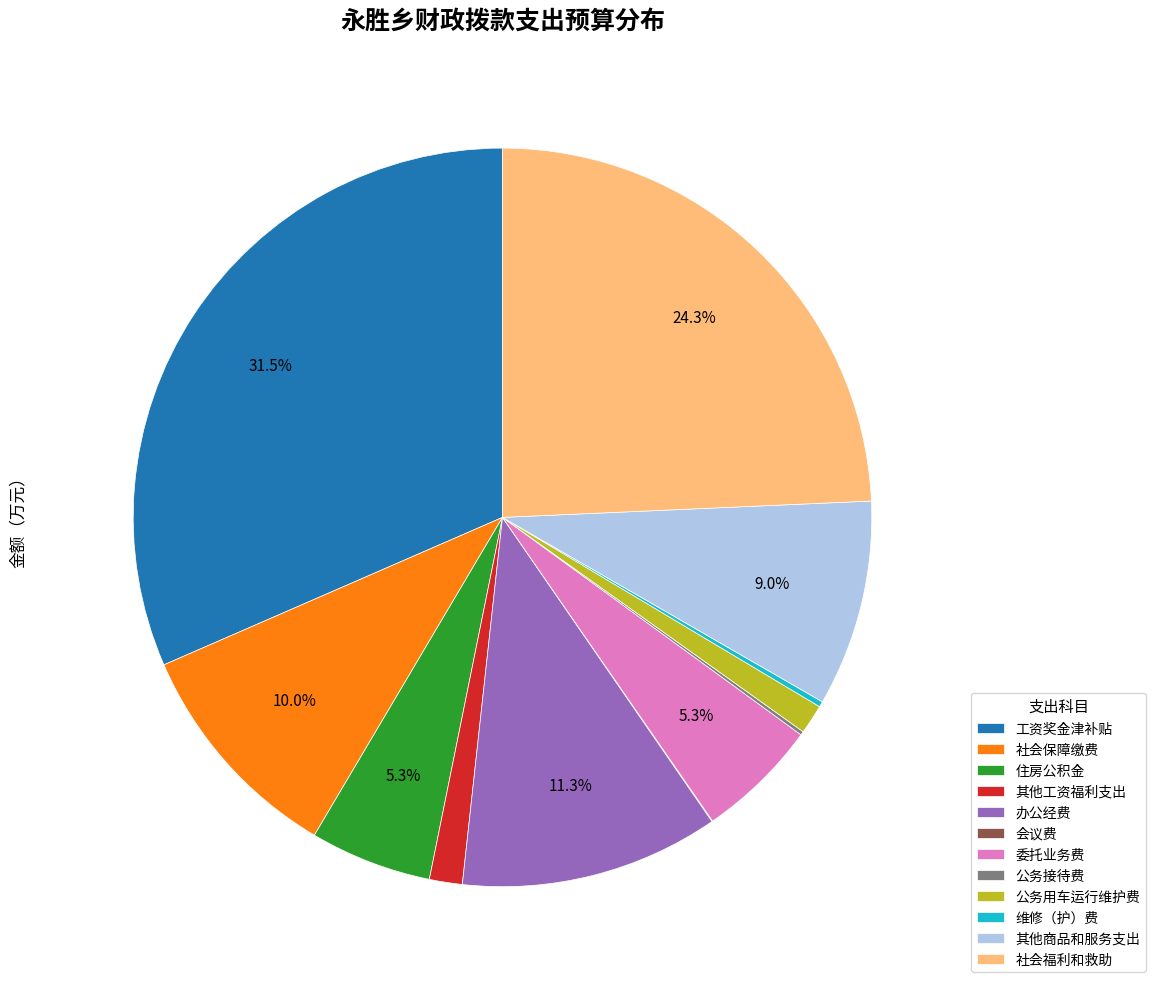

To the nearest percent, what is the difference between the 其他工资福利支出 and 委托业务费 slice percentages?

4%